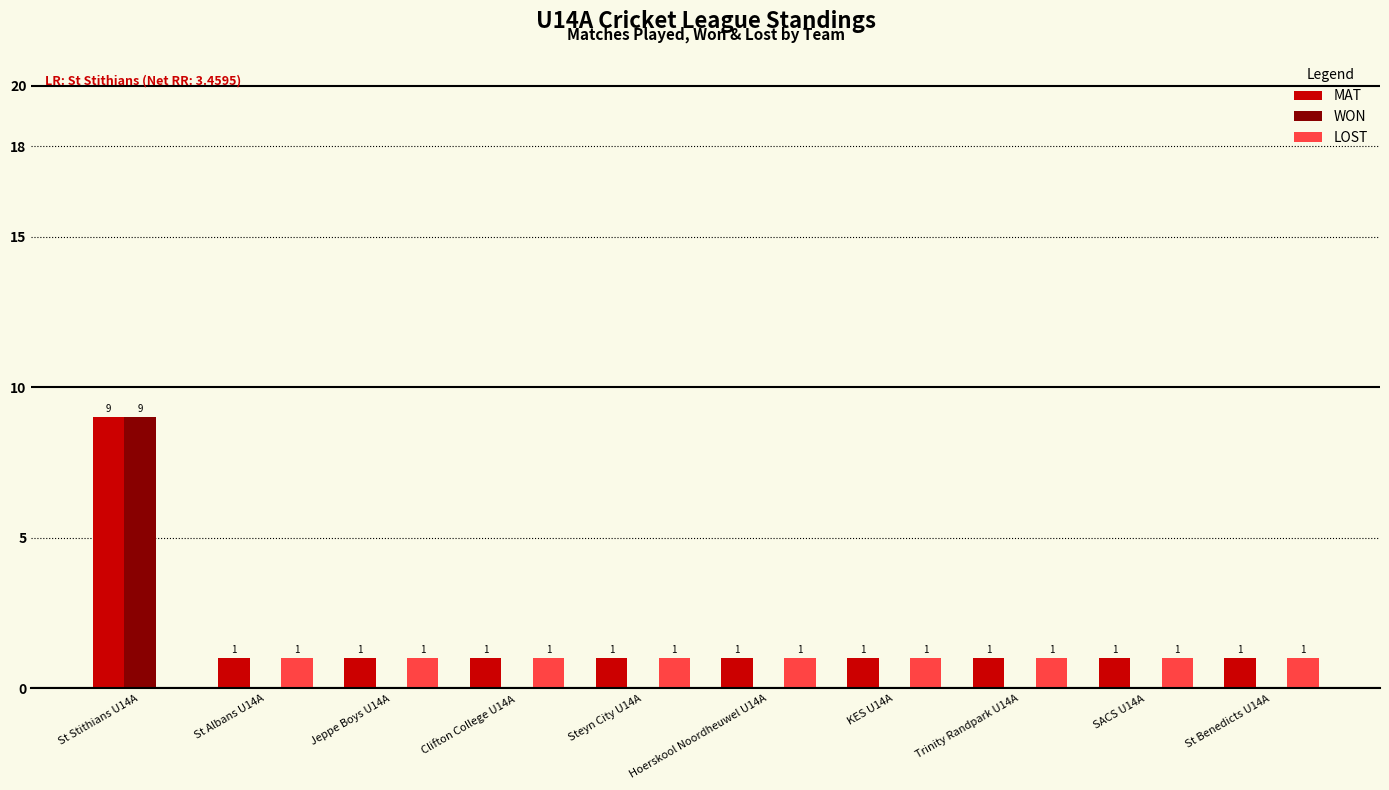

Read the MAT value at Hoerskool Noordheuwel U14A.

1